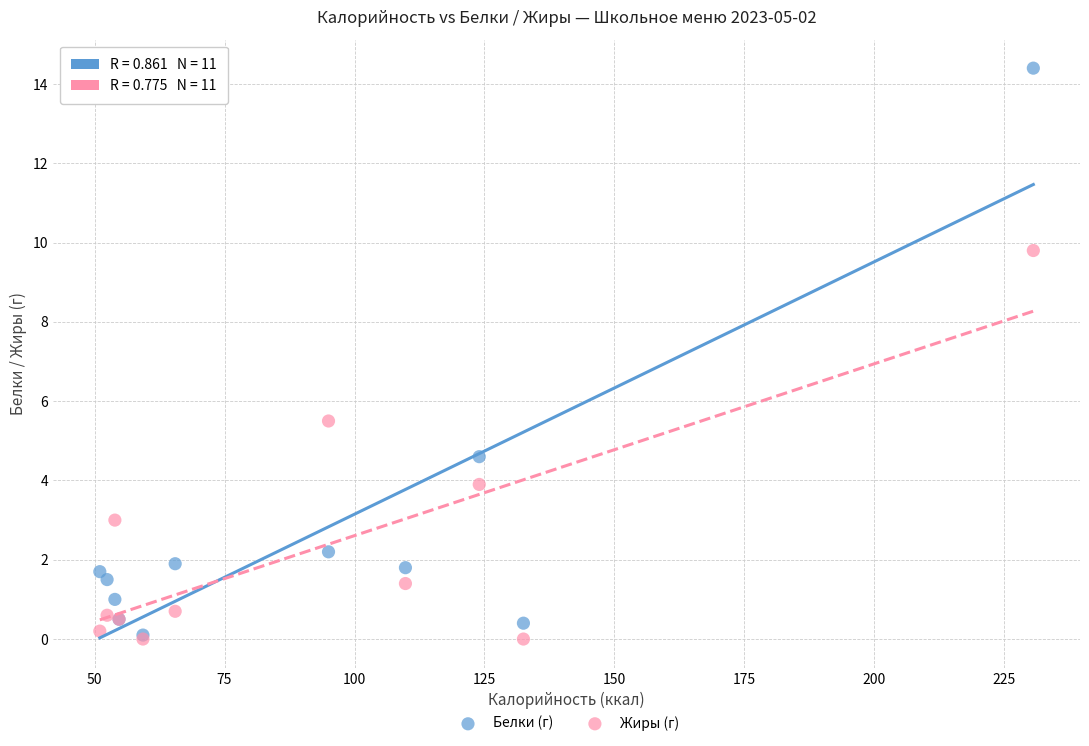

Which series has the widest spread of Y values?

Белки (г)